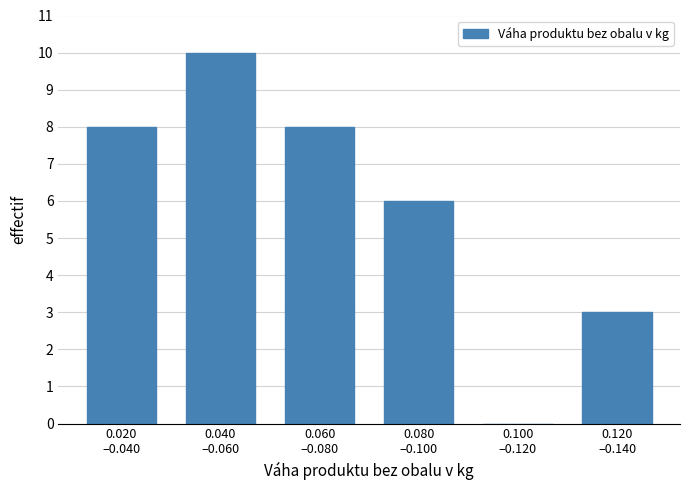

What is the greatest value displayed?

10